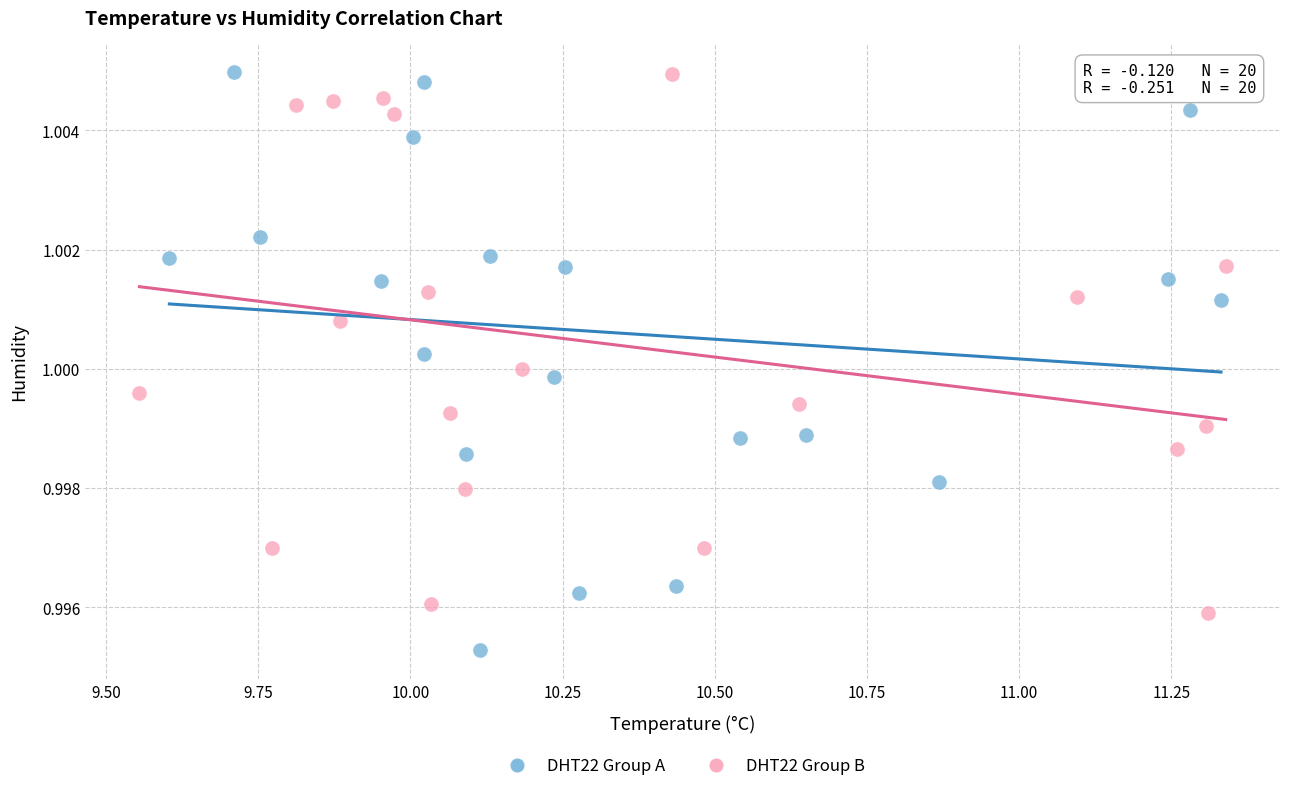

Which series contains the lowest Y value?

DHT22 Group A